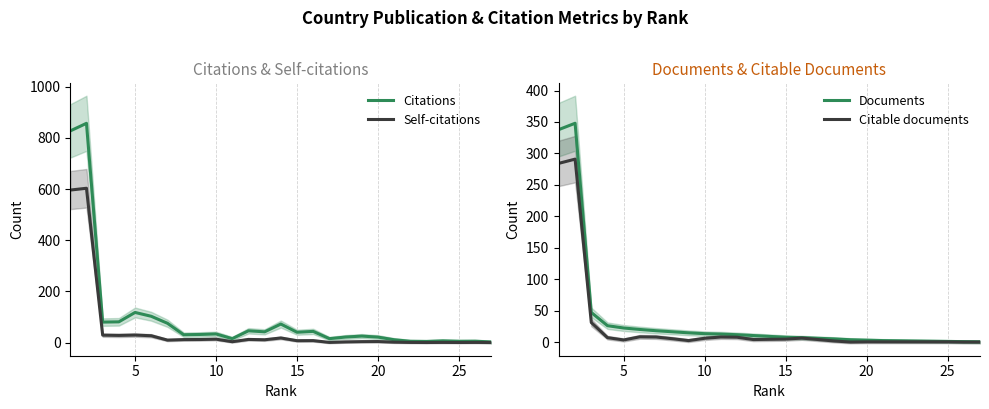

What is the highest value of the Self-citations series?

603.0